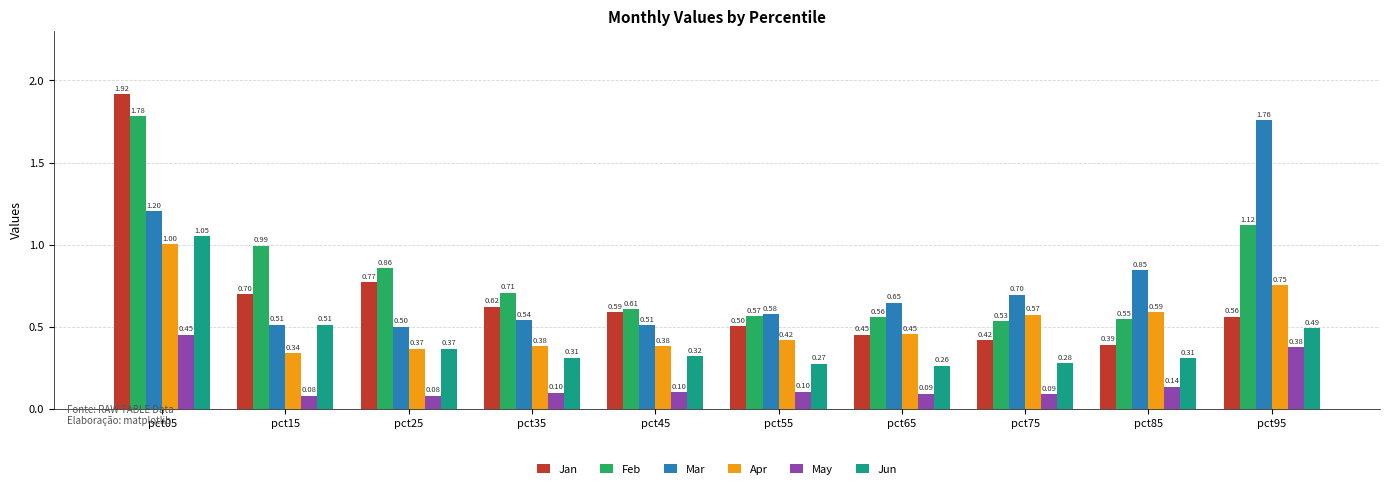

What is the difference between the highest and lowest values at pct05?

1.5